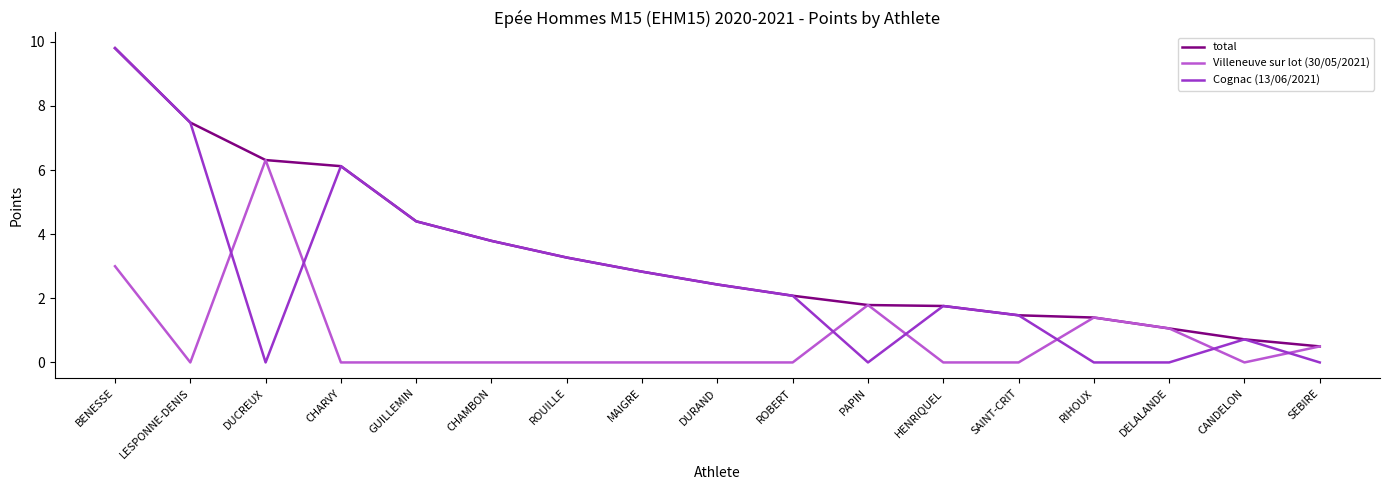

Is the value of total at DURAND greater than the value of Cognac (13/06/2021) at GUILLEMIN?

No